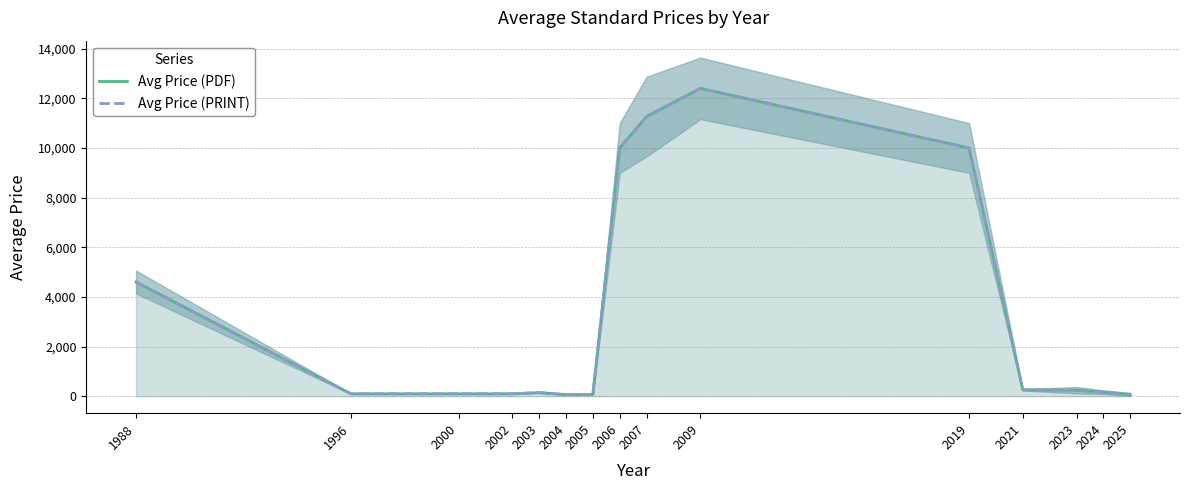

List the labels in order of Avg Price (PDF) value, largest first.

2009, 2007, 2006, 2019, 1988, 2021, 2023, 2024, 2003, 1996, 2000, 2002, 2005, 2025, 2004